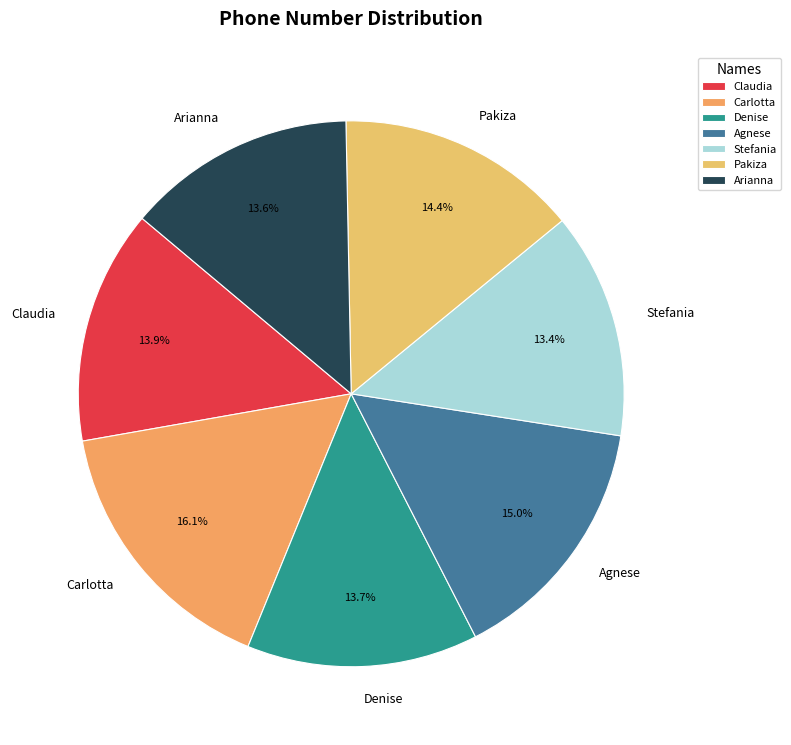

Which has a higher value, Carlotta or Stefania?

Carlotta